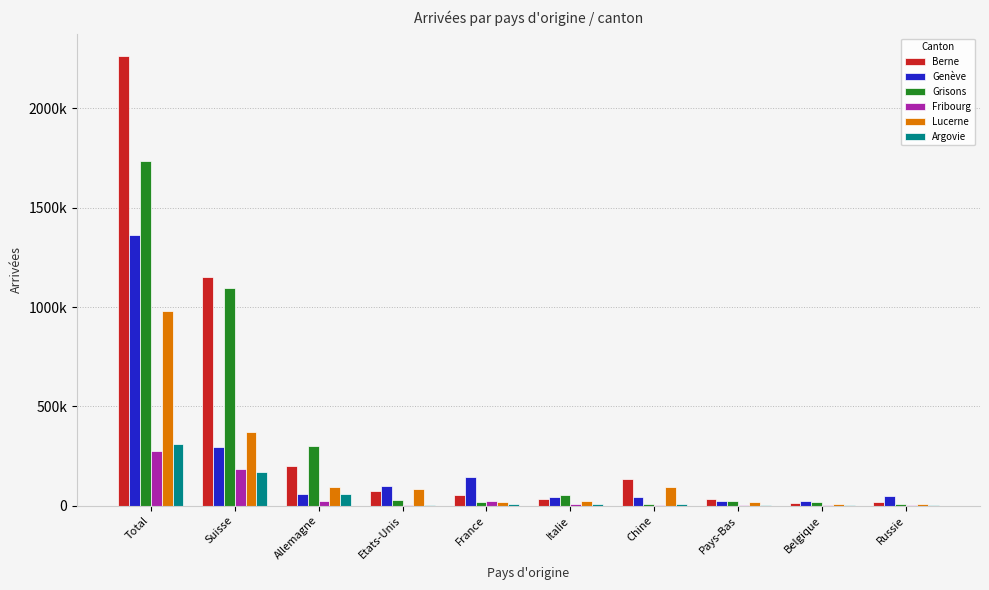

At which category does the chart reach its minimum across all series?

Chine